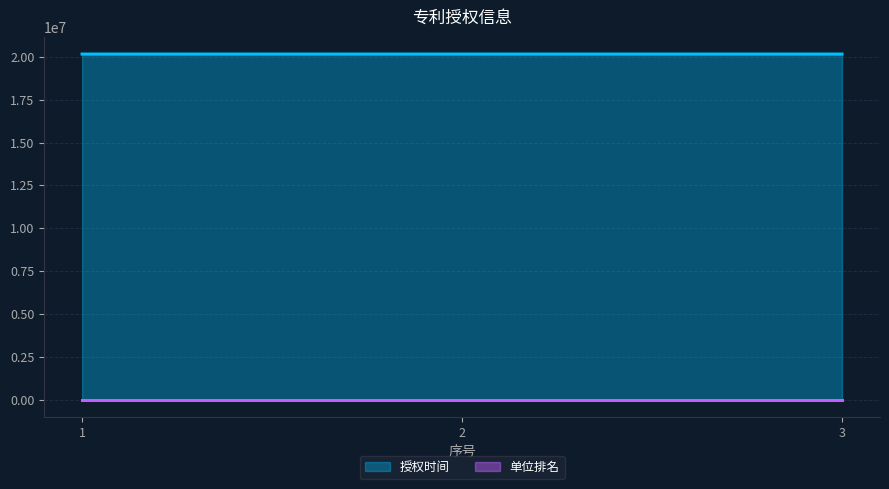

How many data points does each series have?

3